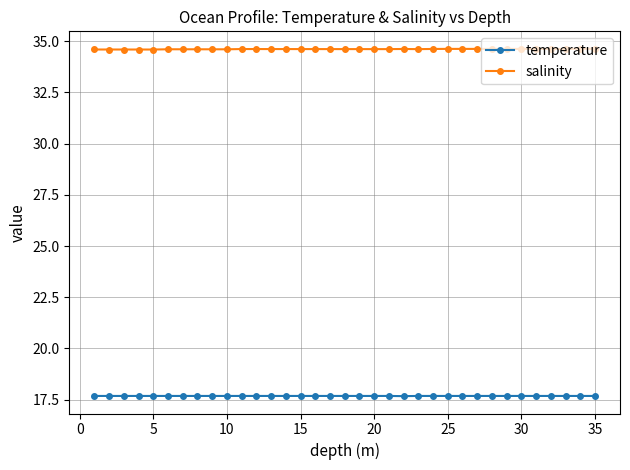

Rank the series by their maximum value, from lowest to highest.

temperature, salinity